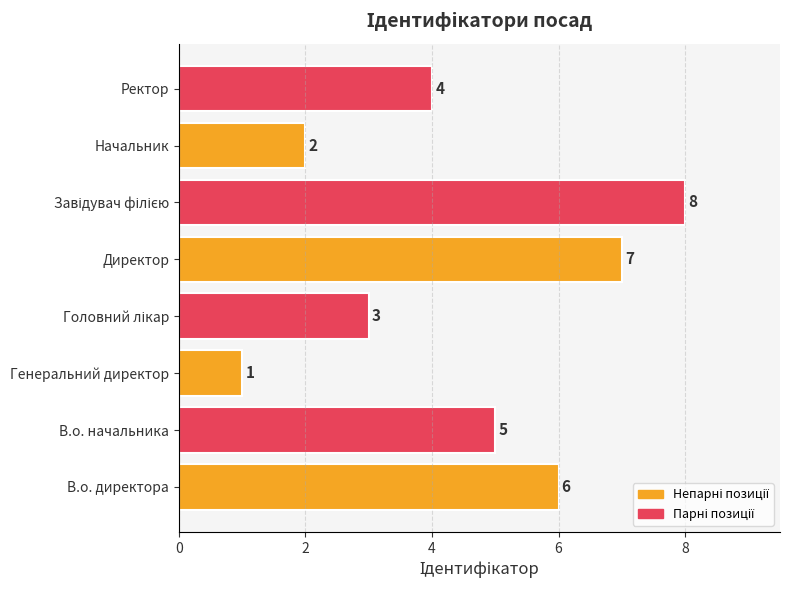

What is the ratio of the value at В.о. директора to the value at Начальник?

3.0